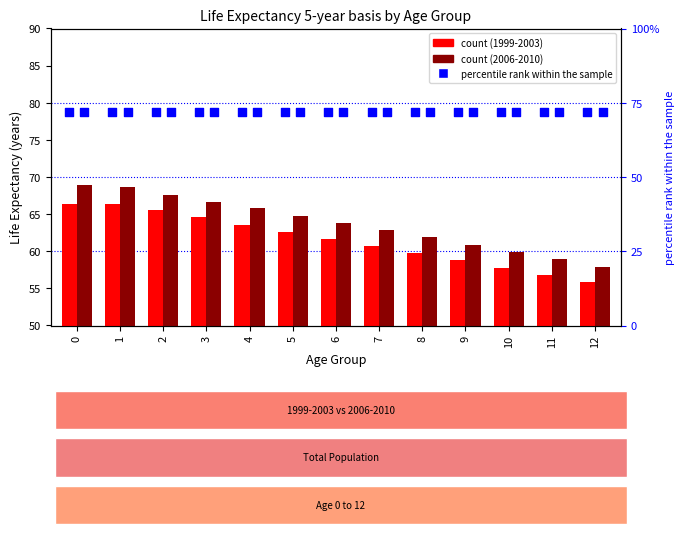

Is the value of Total_1999-2003 at 8 greater than the value of Total_2006-2010 at 8?

No